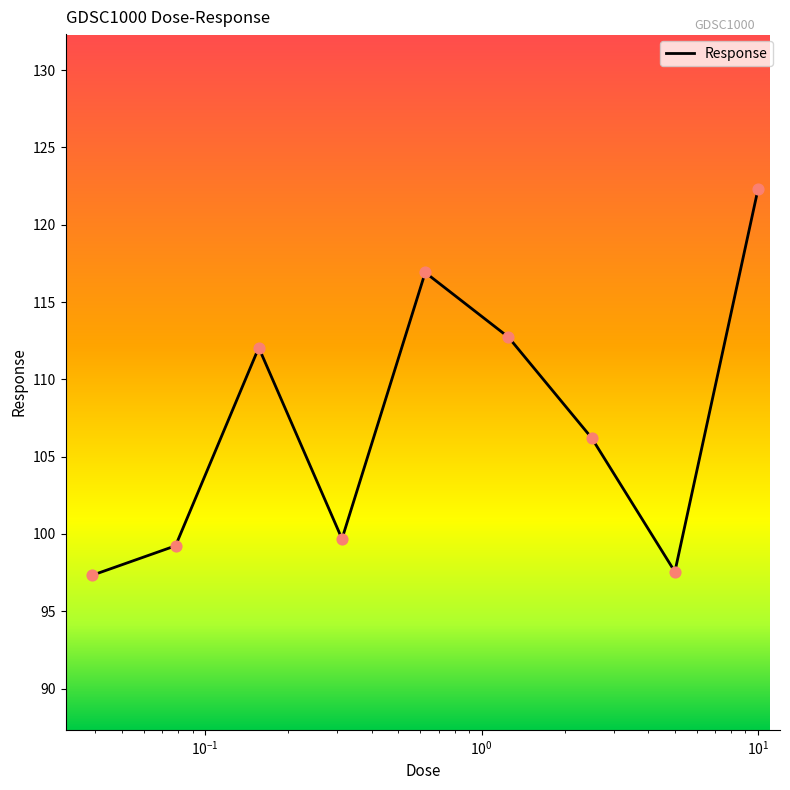

What is the greatest value displayed?

122.3